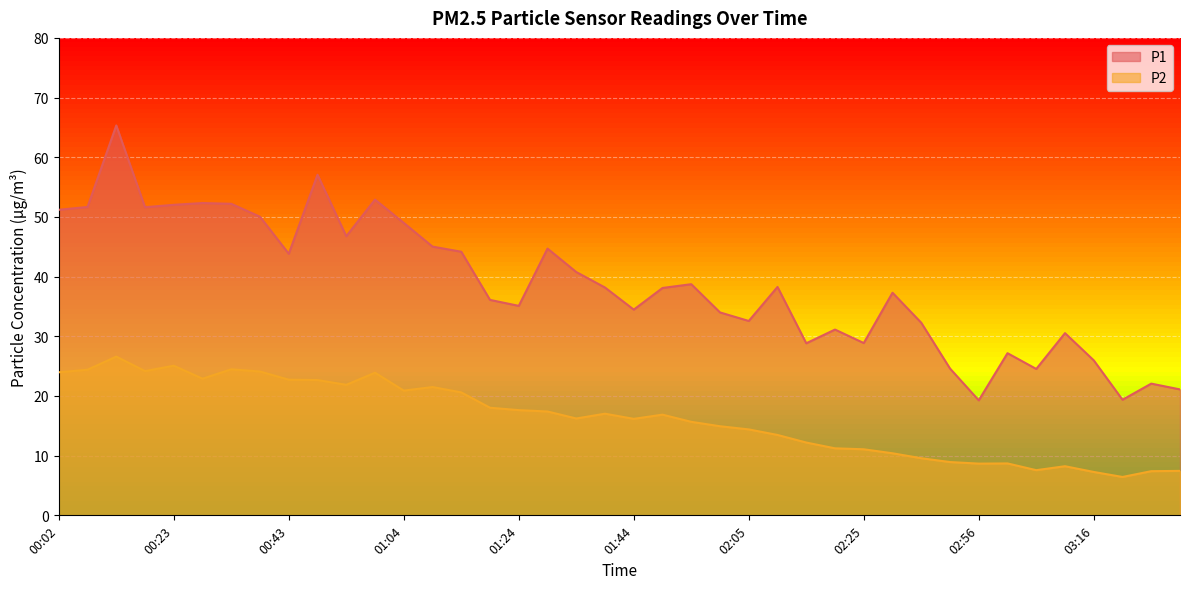

What is the label of the 37th point from the left?

03:16